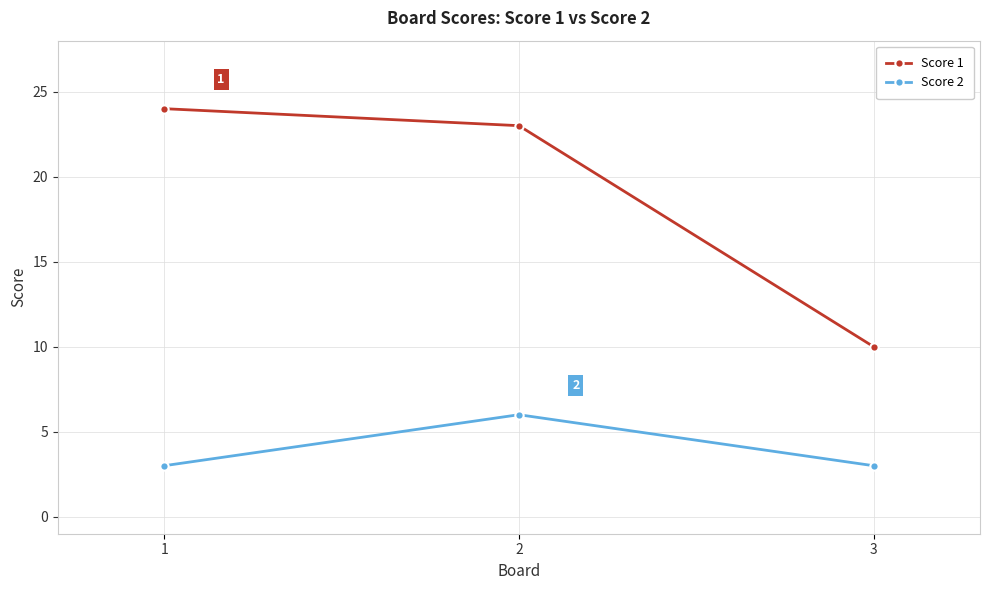

What is the sum of all Score 1 values?

57